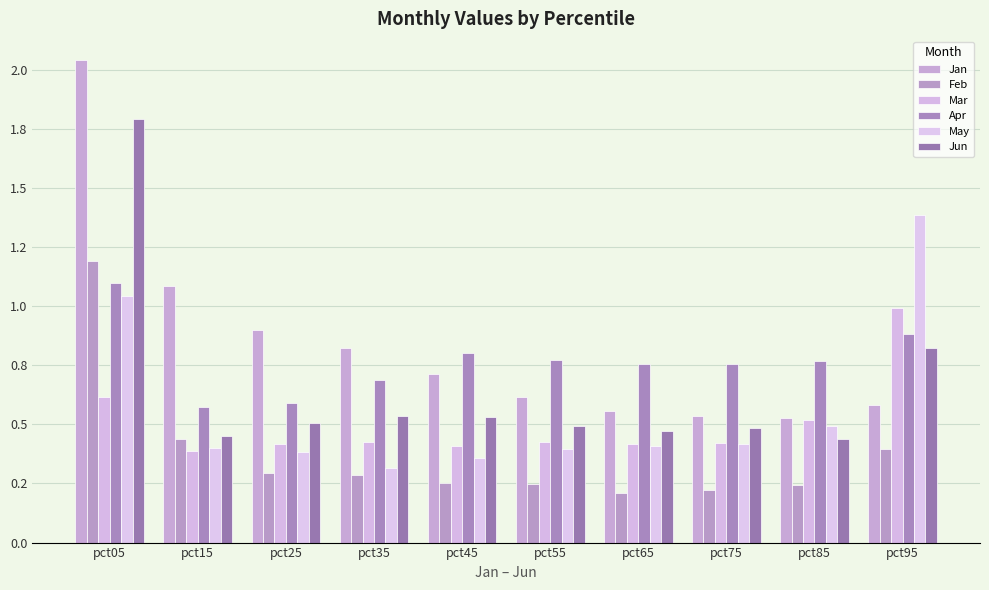

Is the value of Jan at pct15 greater than the value of Feb at pct85?

Yes